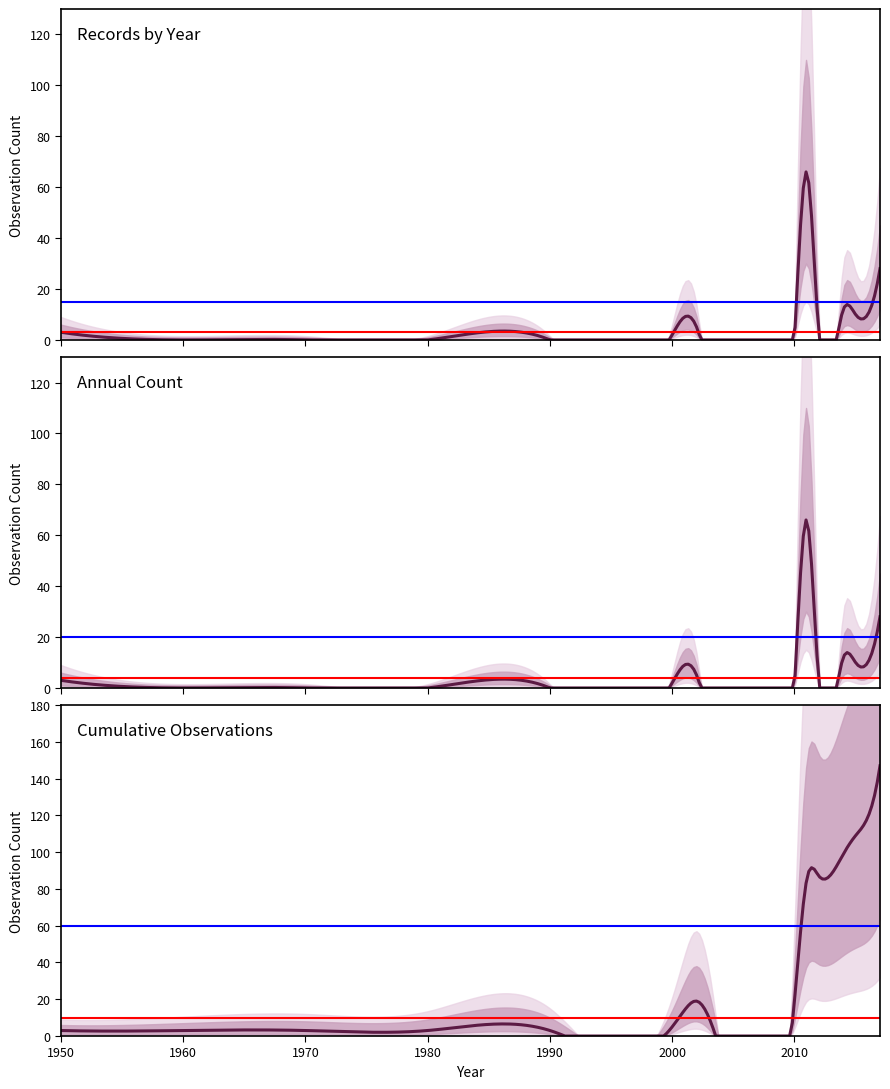

True or false: Sighting Count and Lower Bound cross at least once.

False